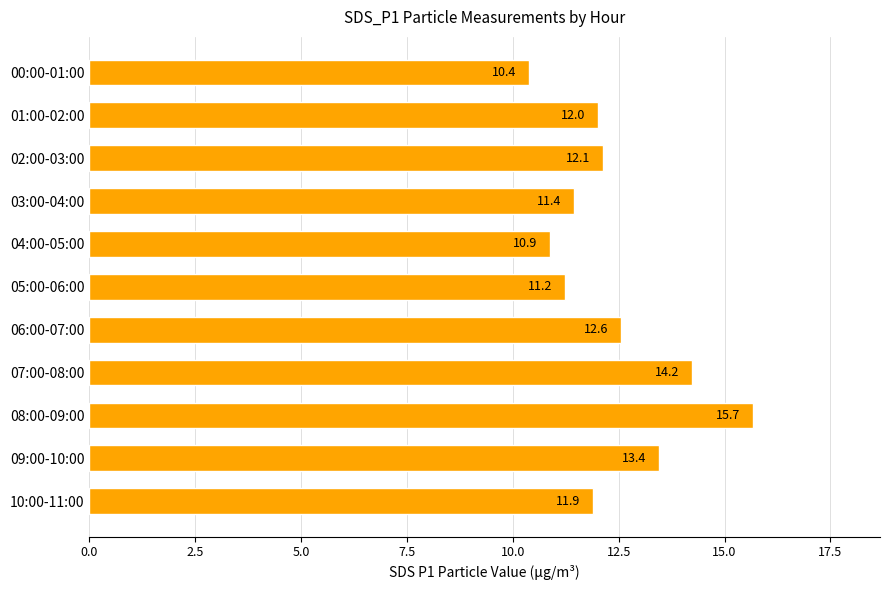

List the labels in order of value, largest first.

08:00-09:00, 07:00-08:00, 09:00-10:00, 06:00-07:00, 02:00-03:00, 01:00-02:00, 10:00-11:00, 03:00-04:00, 05:00-06:00, 04:00-05:00, 00:00-01:00